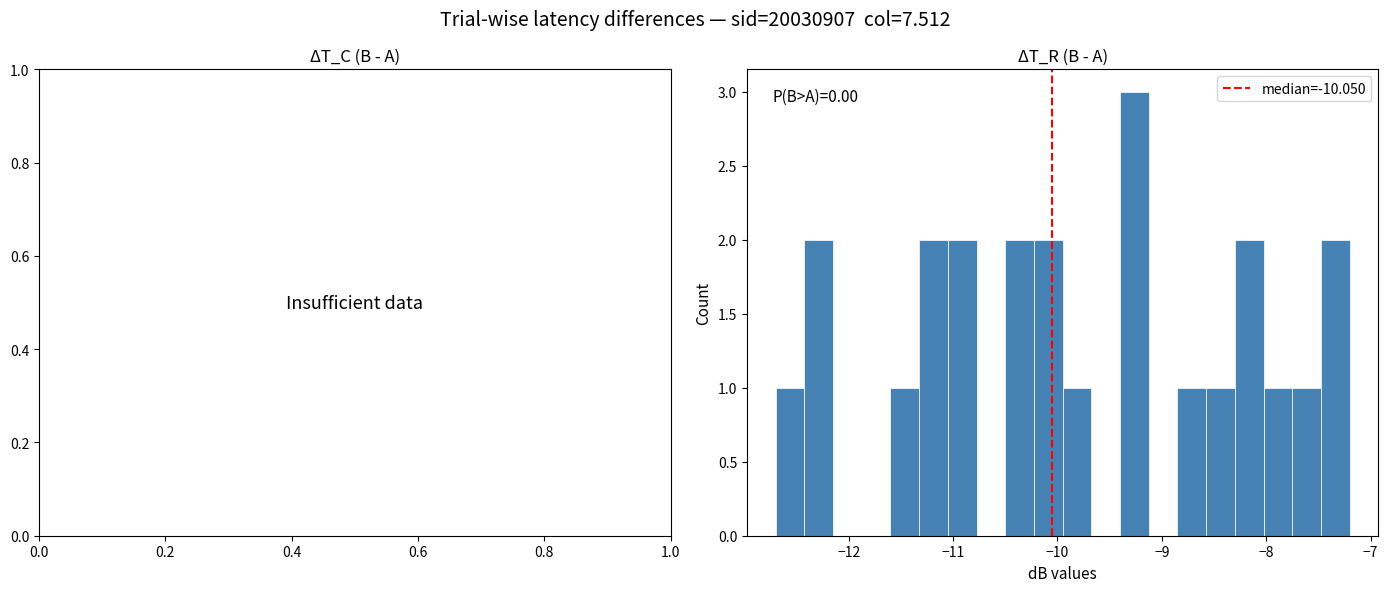

Read against the x-axis, roughly where is the centre of the tallest bar?

-9.3